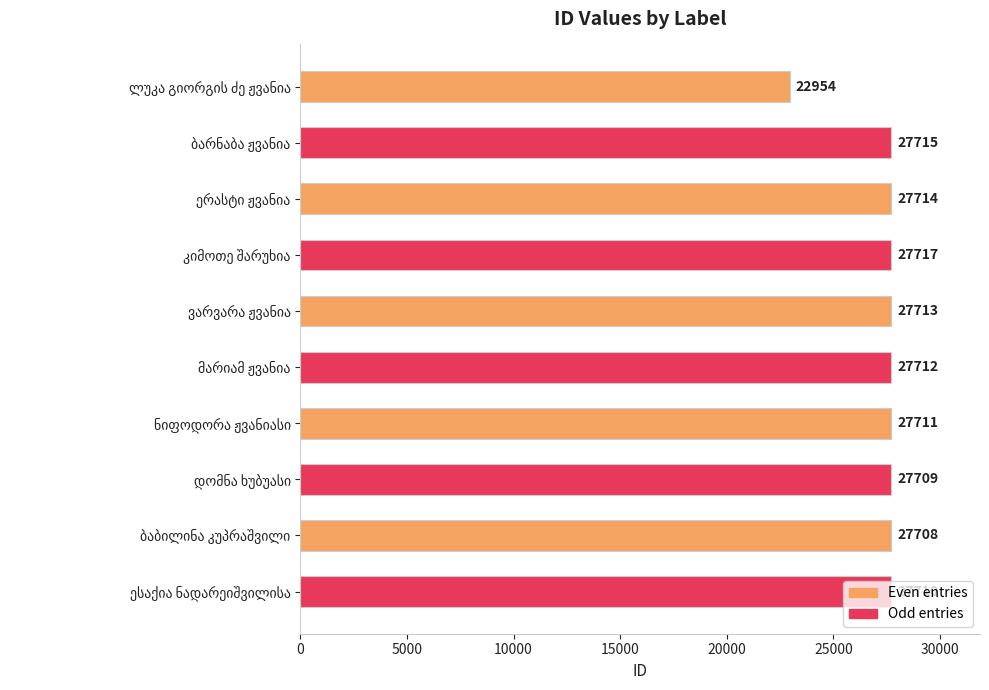

What is the value of the 6th bar from the top?

27712